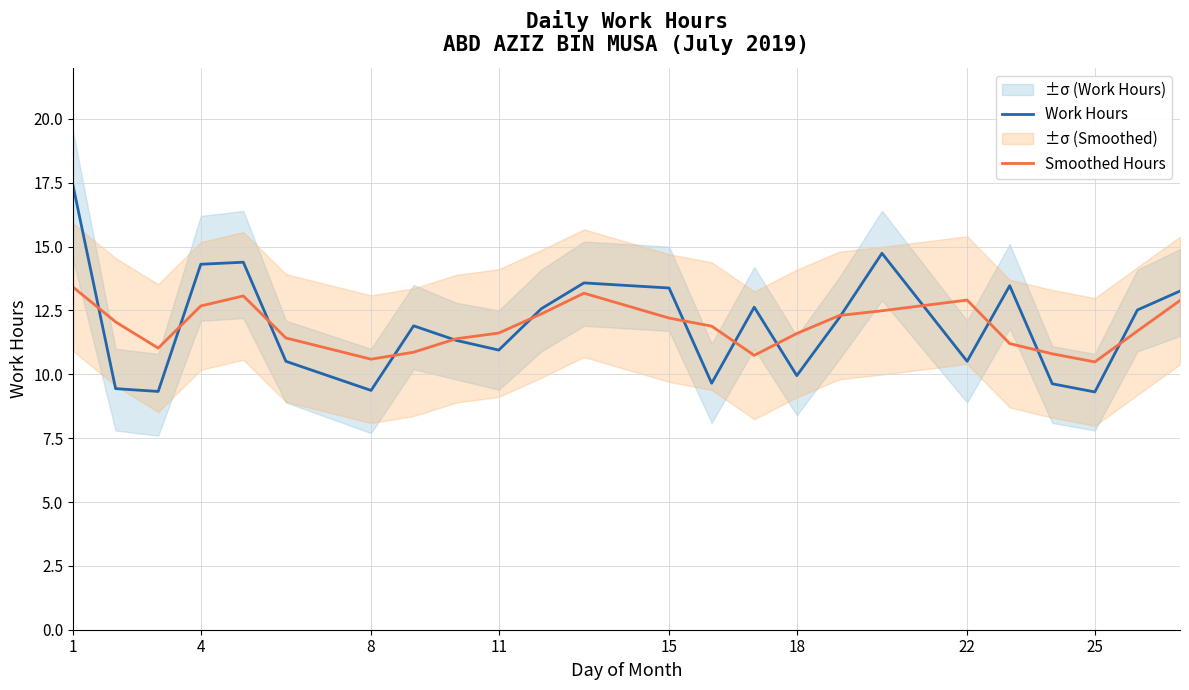

What is the difference between the second highest and second lowest values in the Work Hours series?

5.4